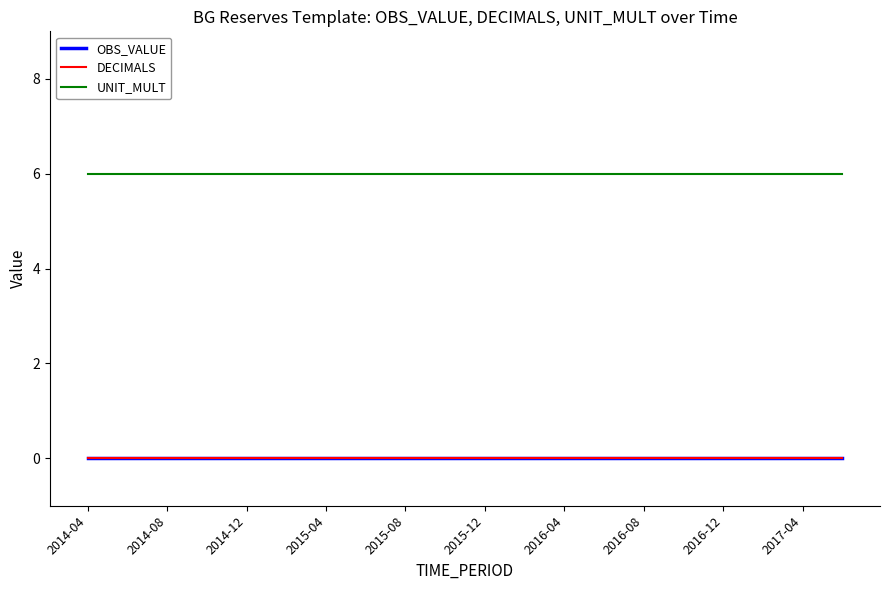

True or false: UNIT_MULT and OBS_VALUE intersect in this chart.

False